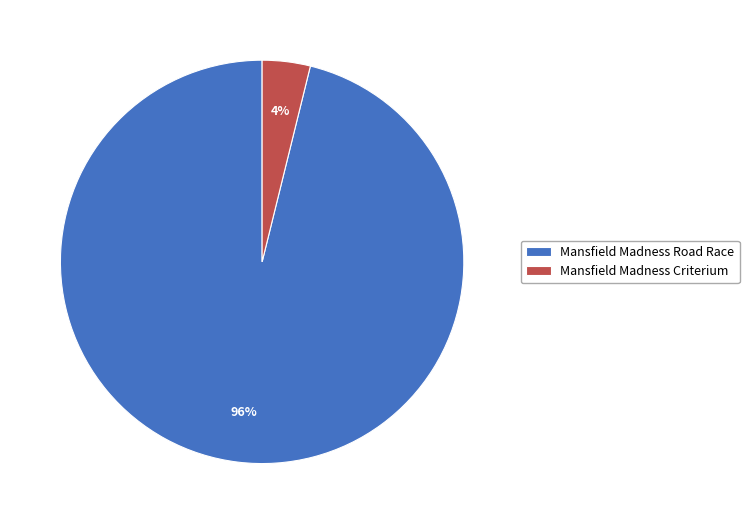

What percentage is the Mansfield Madness Road Race slice, to the nearest percent?

96%